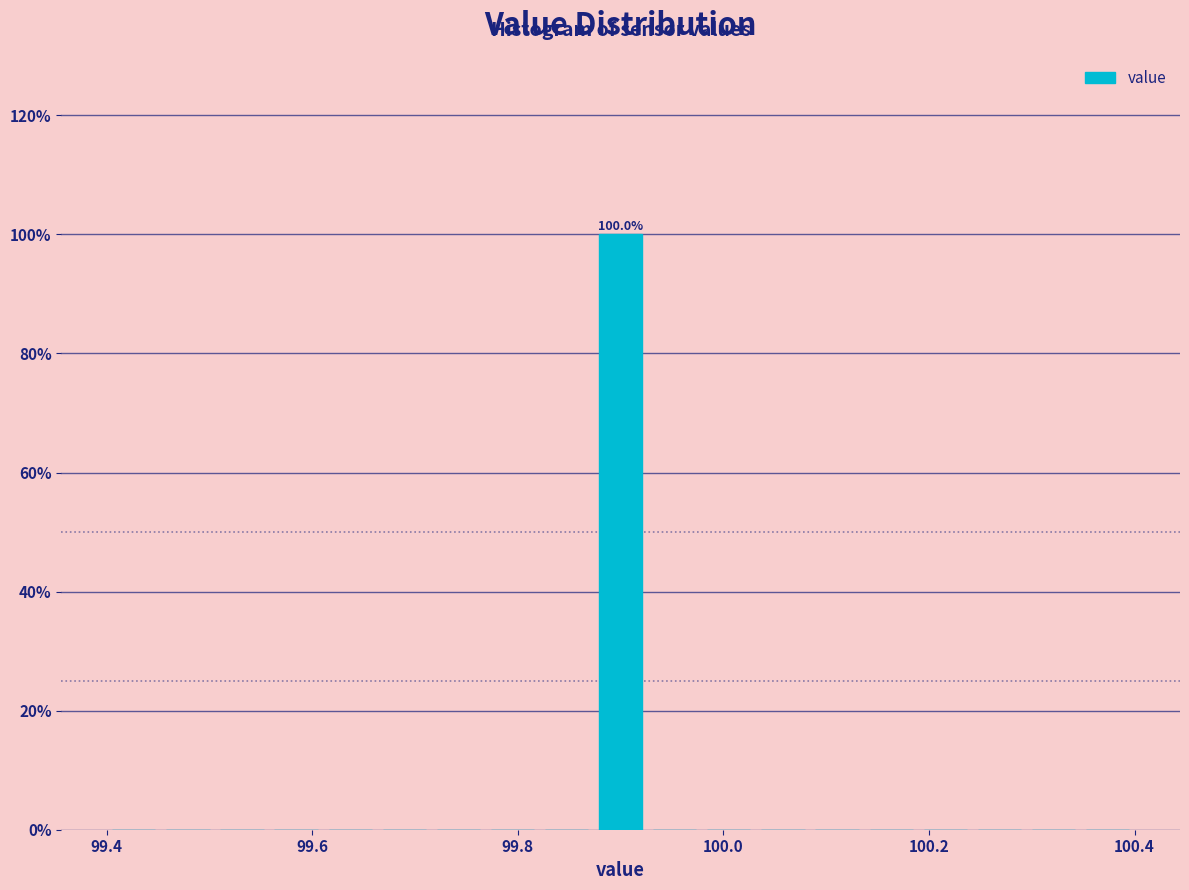

Read against the x-axis, roughly where is the centre of the tallest bar?

99.90